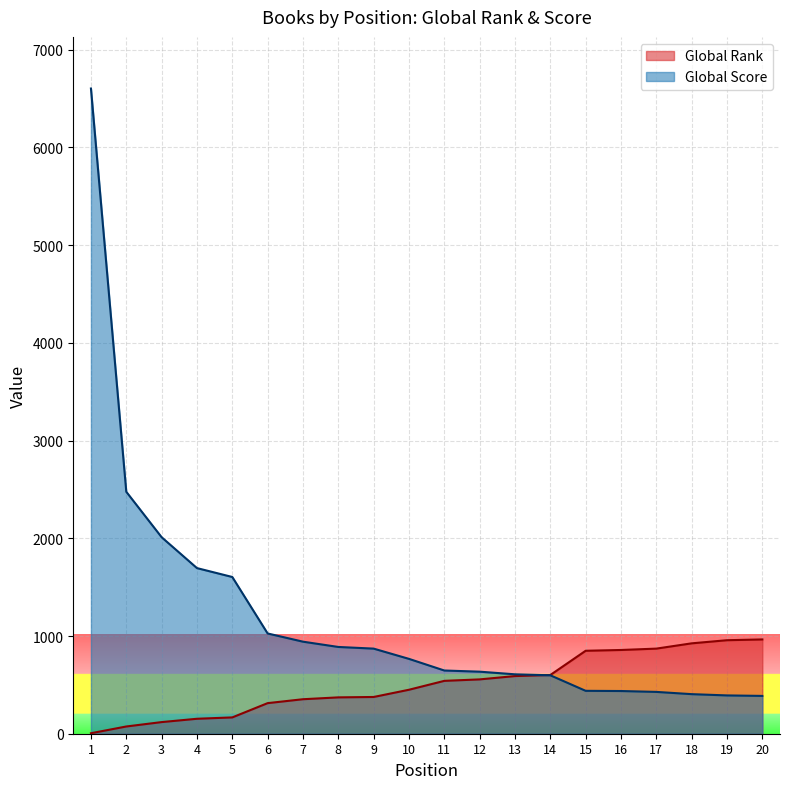

Is it true that Global Rank equals 965 at 20?

True